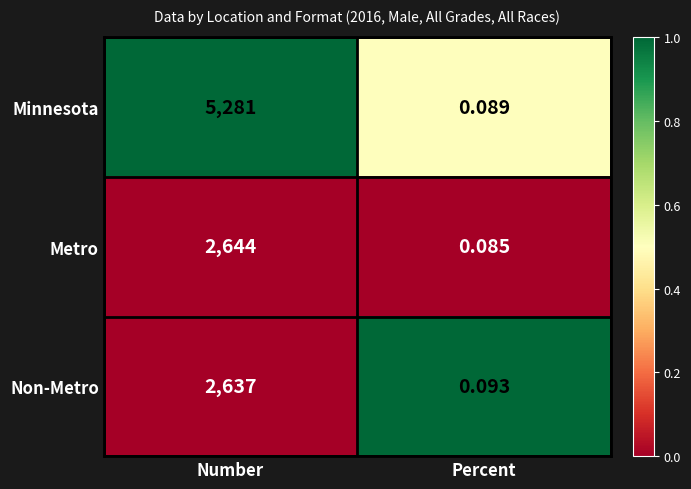

Where is Minnesota nearest to the value 2640?

Percent